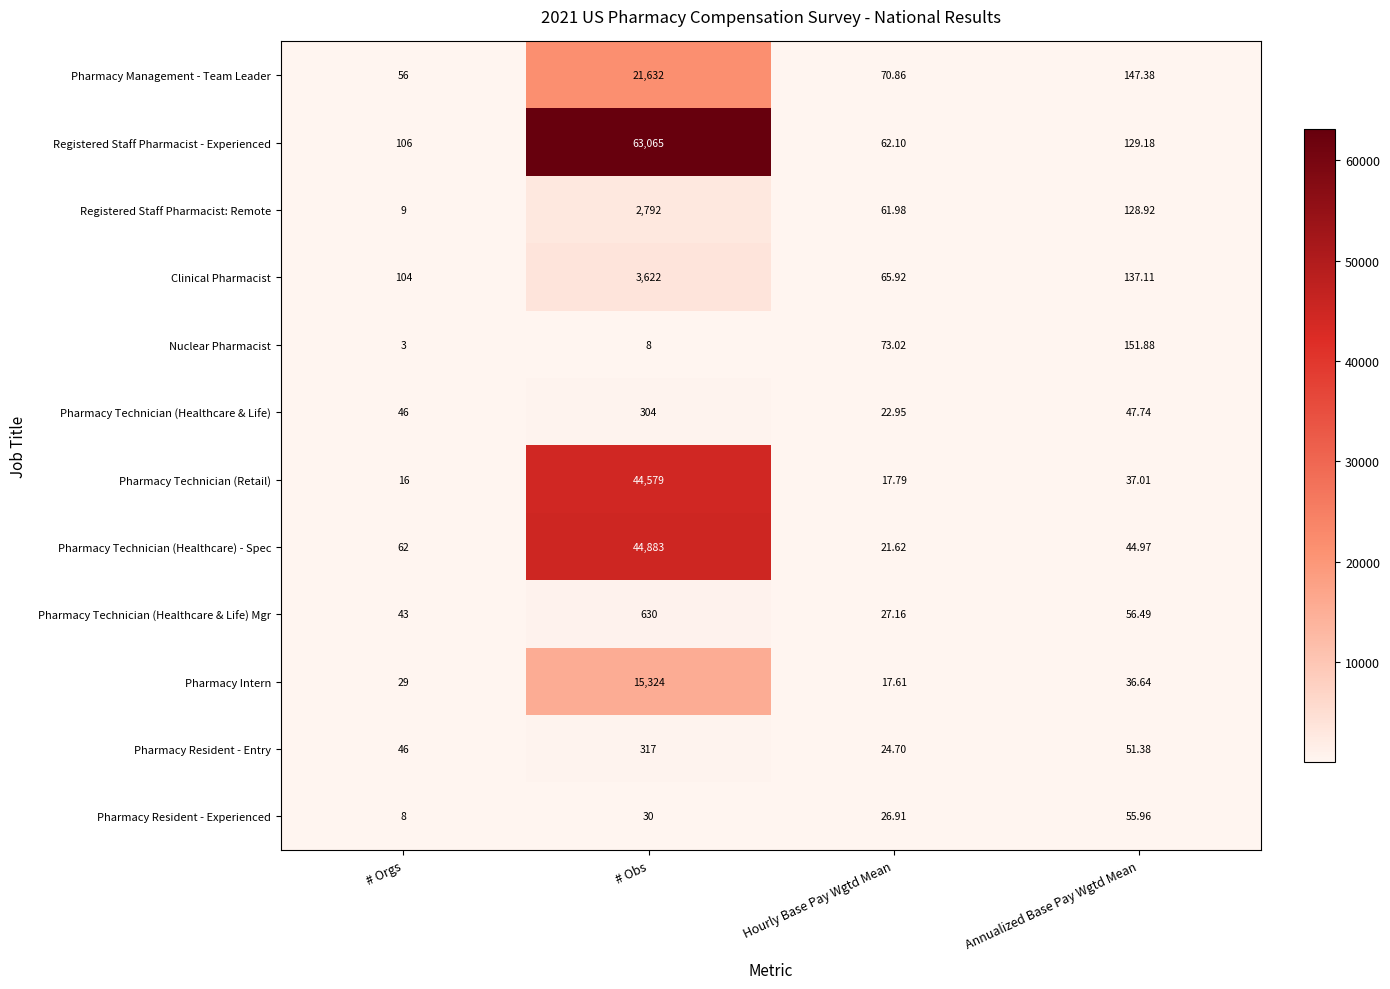

At which label does Pharmacy Intern reach its peak?

# Obs